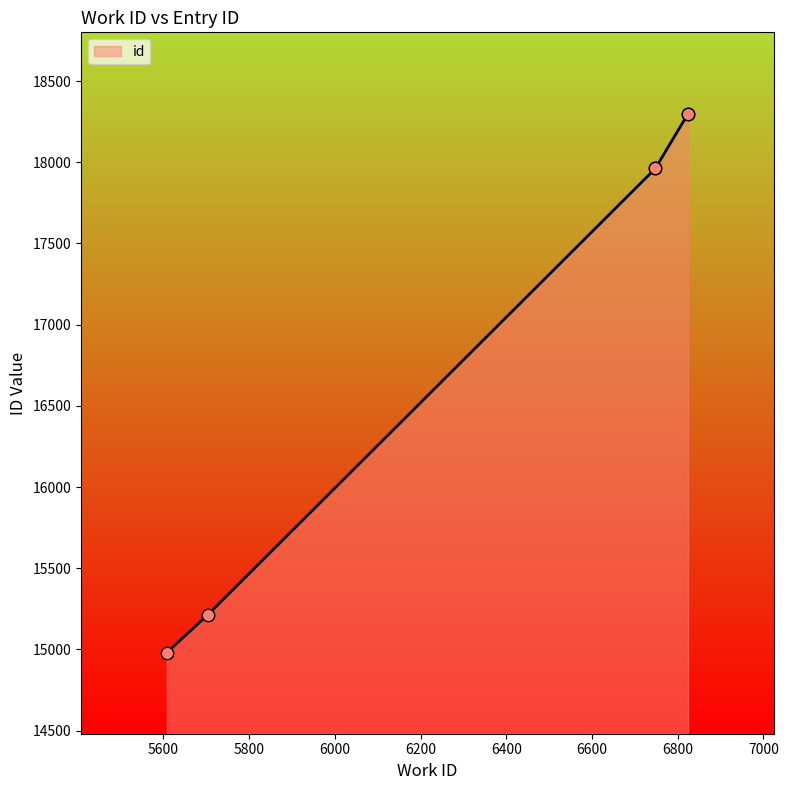

What is the change in value from 6748 to 6824?

+337